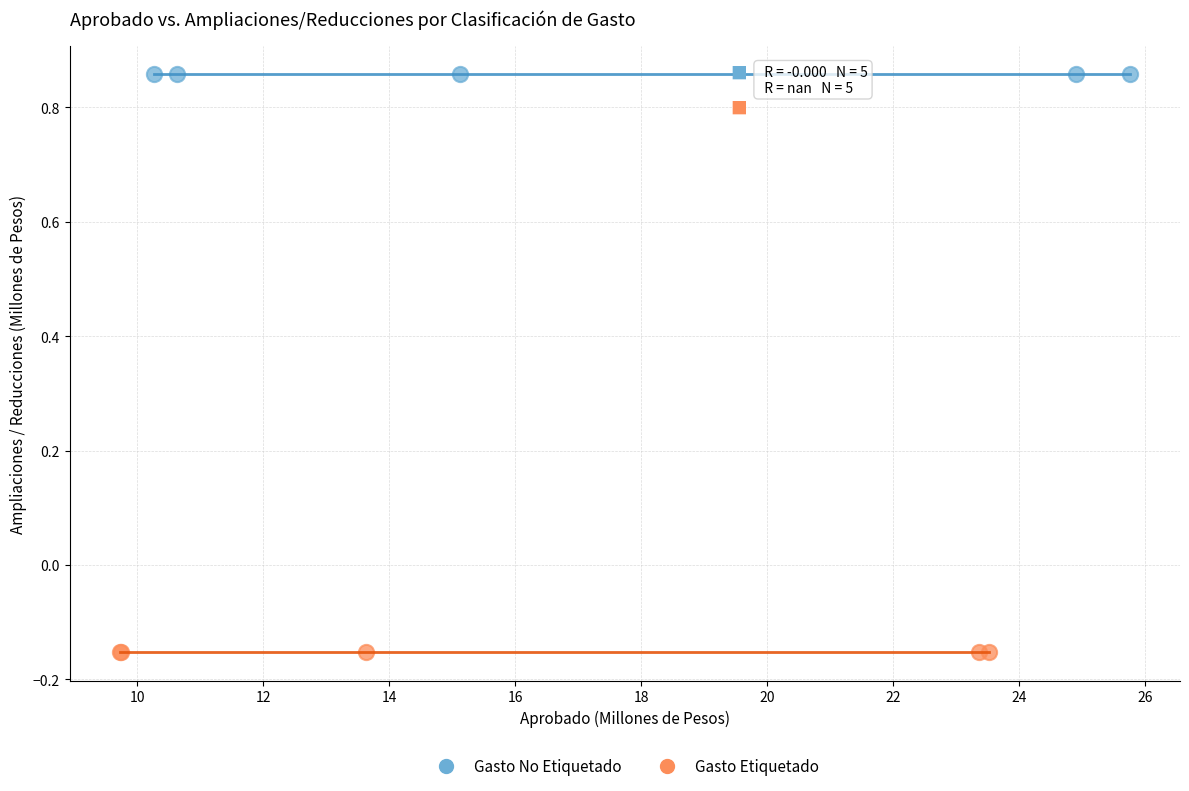

What are all the series names shown in the legend?

Gasto No Etiquetado, Gasto Etiquetado